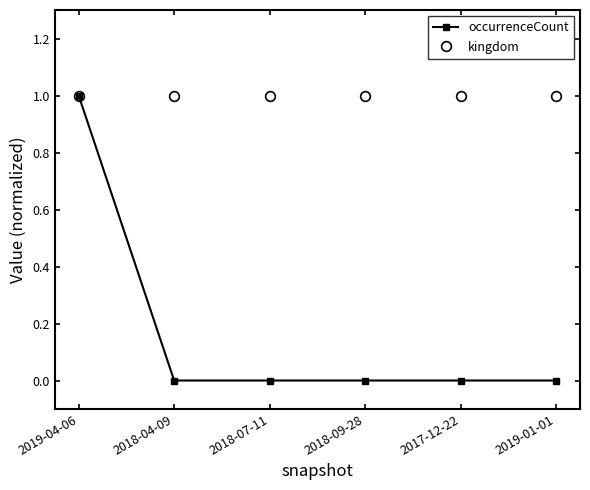

Is this an area chart (filled region under the line)?

No